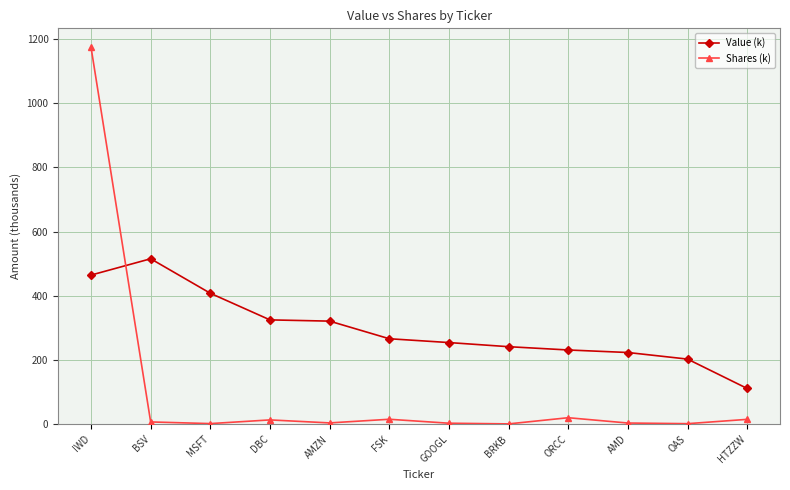

Which category has the highest value in the Shares (k) series?

IWD